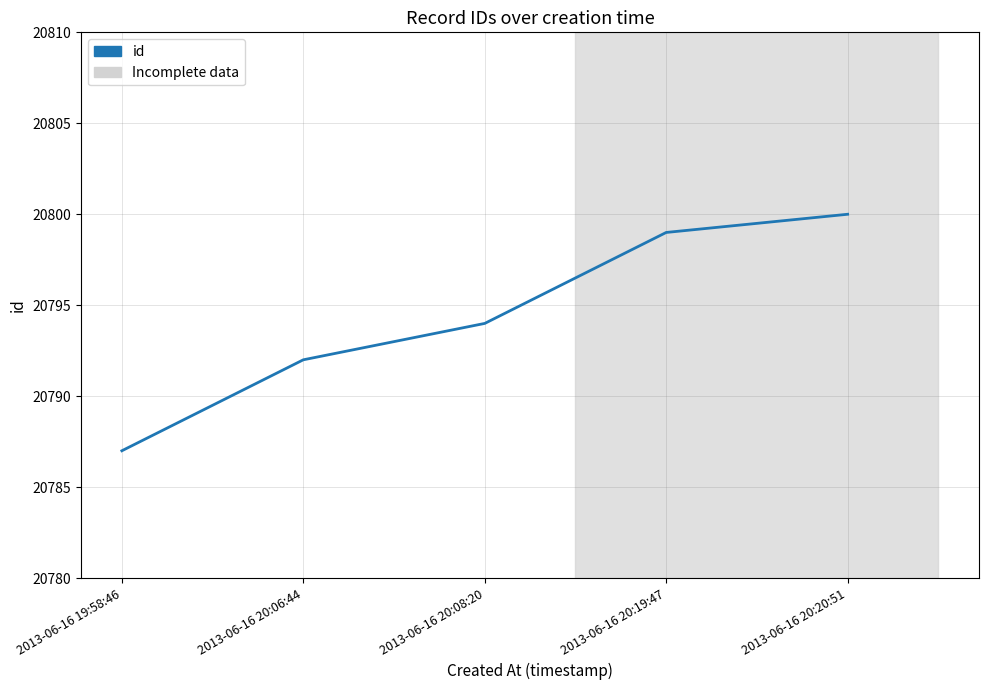

What is the average value?

20794